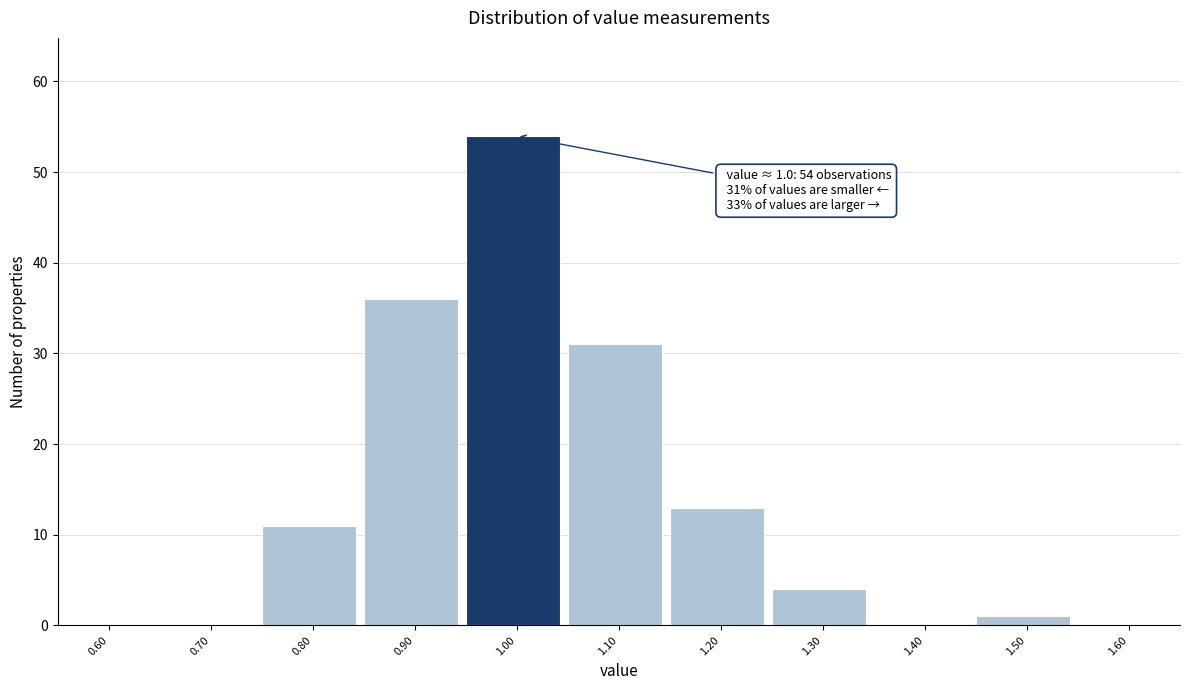

Reading left to right, extract all data points from this chart.

0.60=0	0.70=0	0.80=11	0.90=36	1.00=54	1.10=31	1.20=13	1.30=4	1.40=0	1.50=1	1.60=0